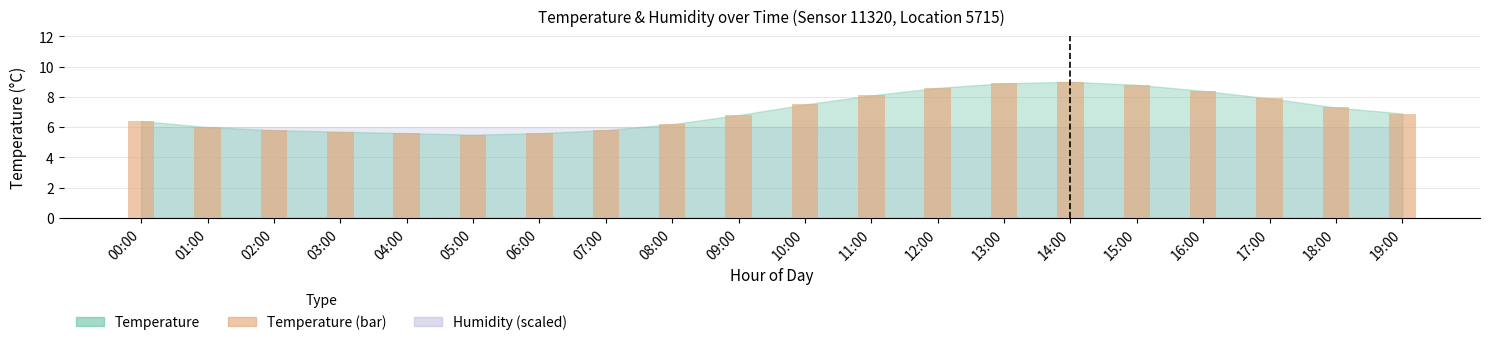

What is the ratio of the value at 14:00 to the value at 10:00?

1.2